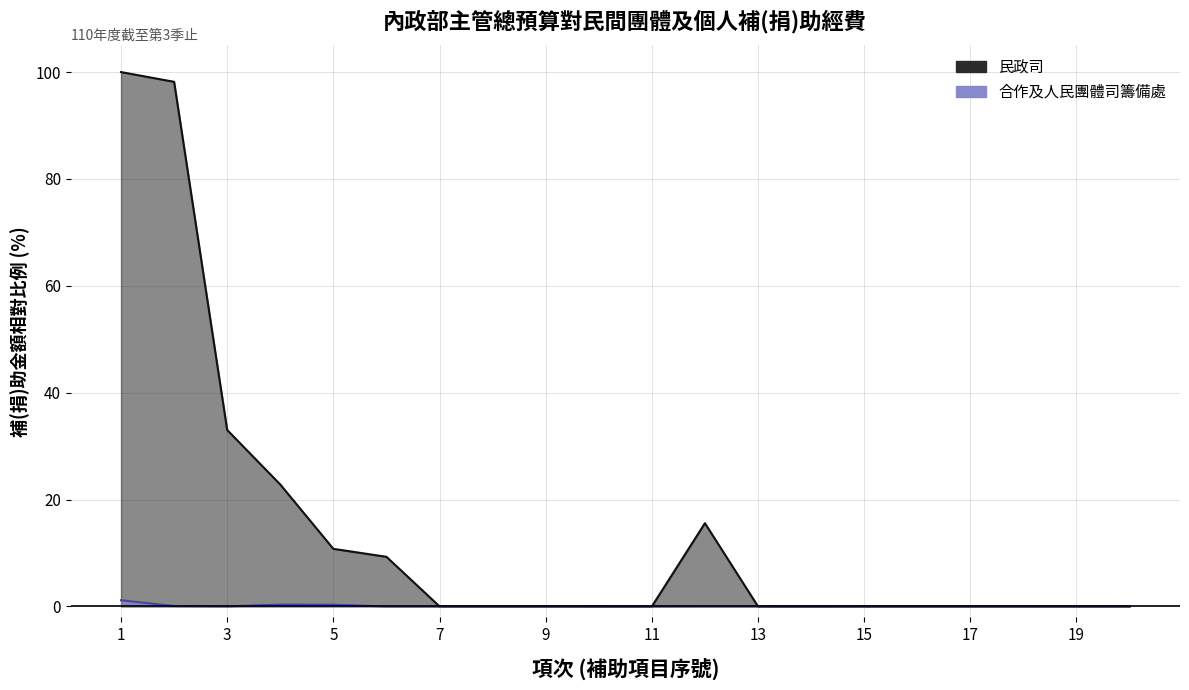

Rank the series by their maximum value, from highest to lowest.

民政司, 合作及人民團體司籌備處